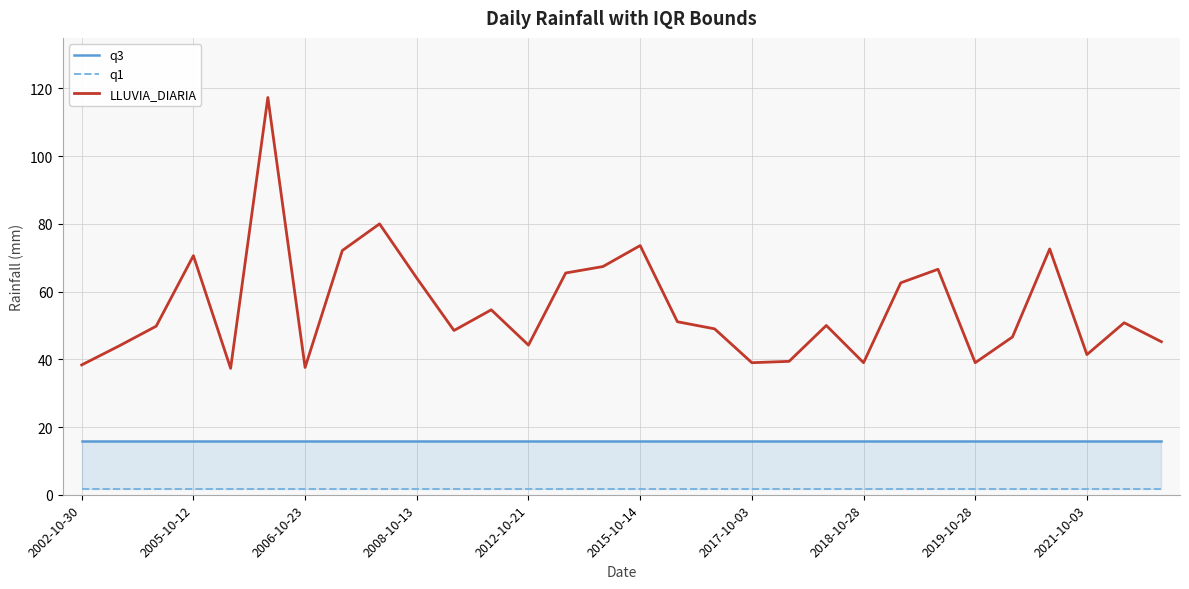

At which label does q3 reach its peak?

2002-10-30